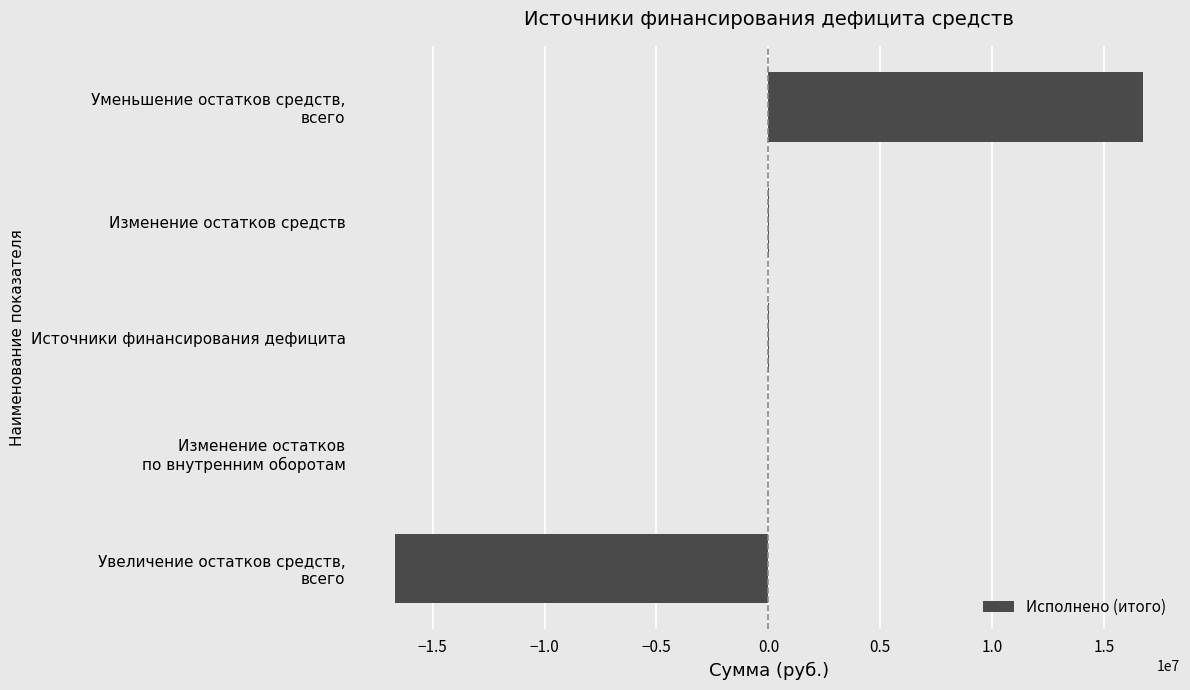

What is the greatest value displayed?

16720241.1